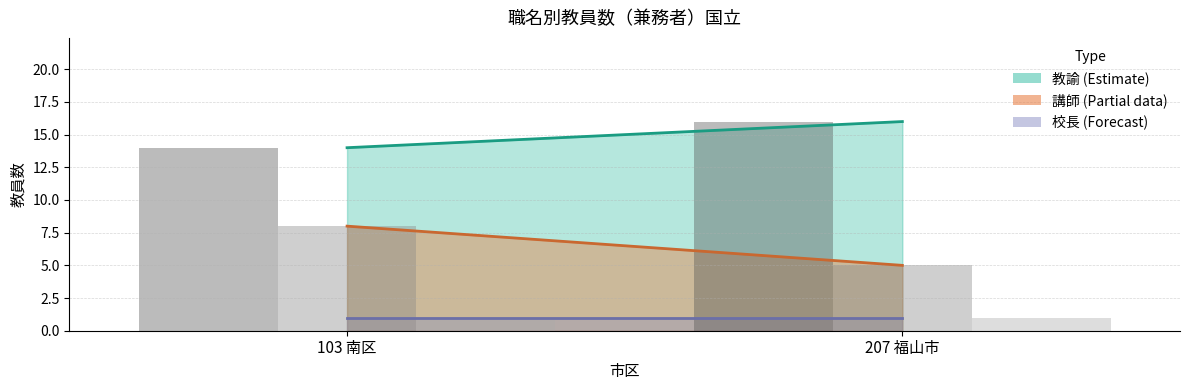

At which label does 講師 計 reach its minimum?

207 福山市